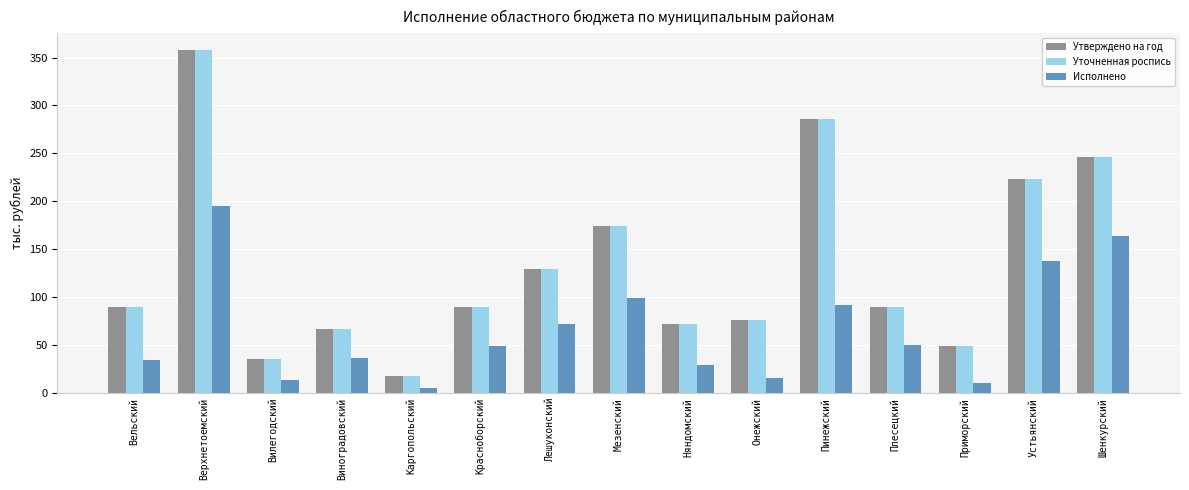

True or false: Исполнено has a value of 4.8 at Каргопольский.

True